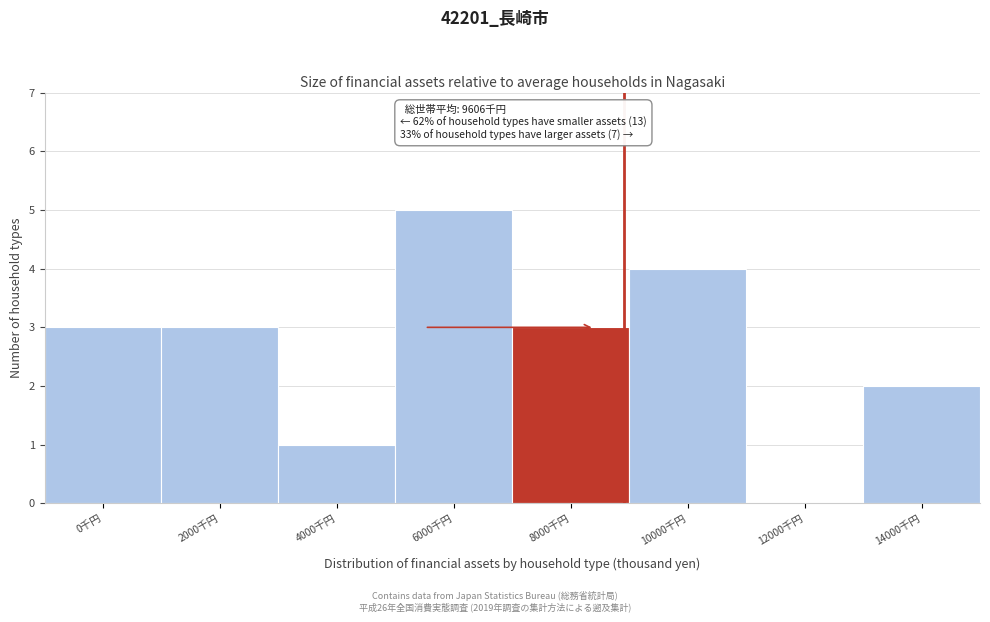

Reading right to left, extract all data points from this chart.

14000千円=2	12000千円=0	10000千円=4	8000千円=3	6000千円=5	4000千円=1	2000千円=3	0千円=3